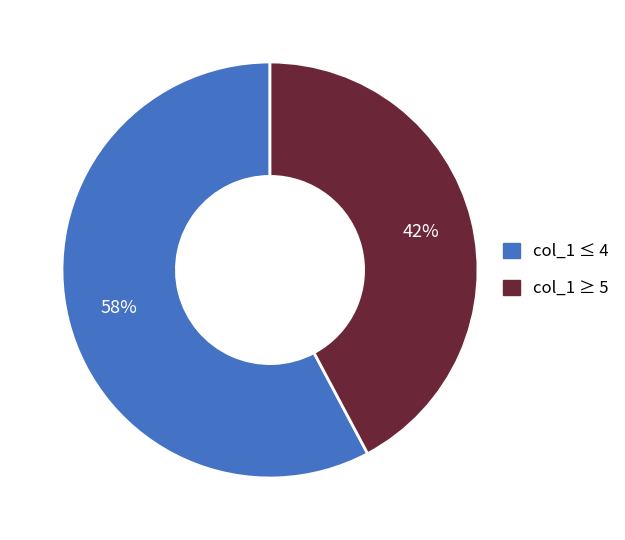

To the nearest percent, what is the average slice percentage?

50%